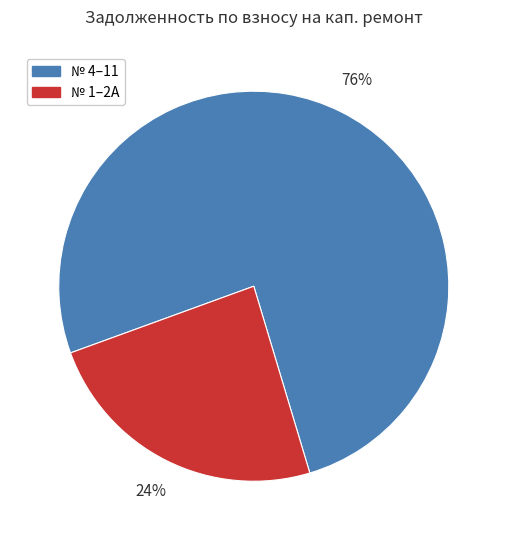

To the nearest percent, what is the difference between the largest and smallest slice percentages?

52%